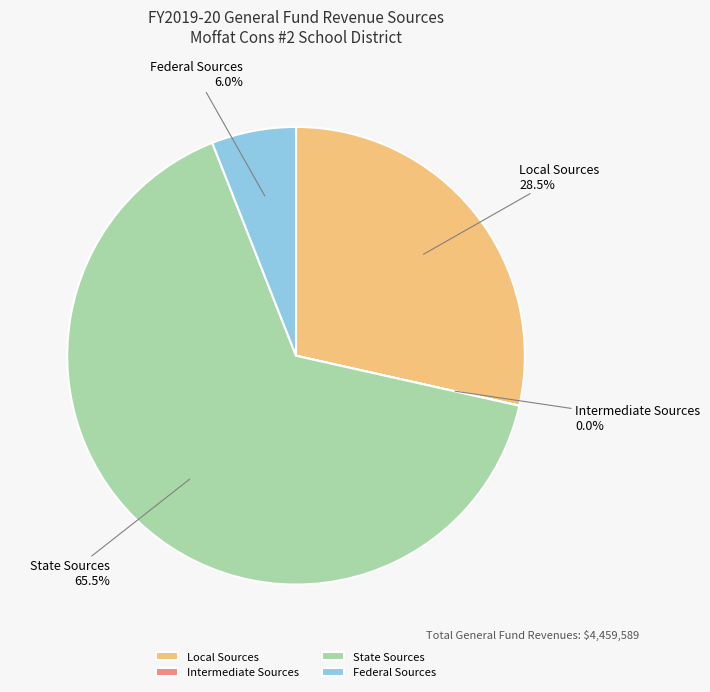

Is there a majority slice in this chart?

Yes